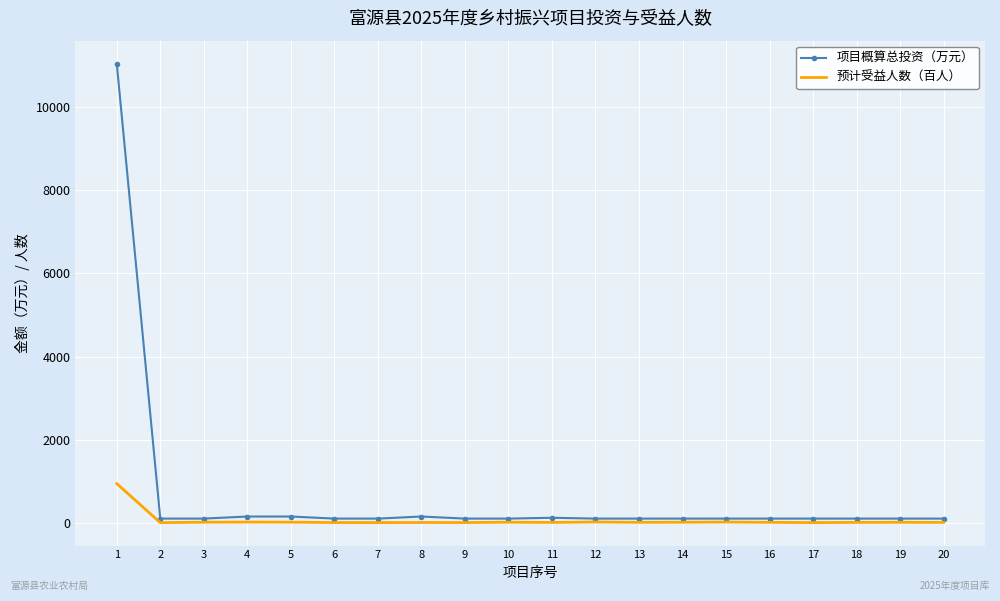

At how many categories does at least one series exceed 3614?

1